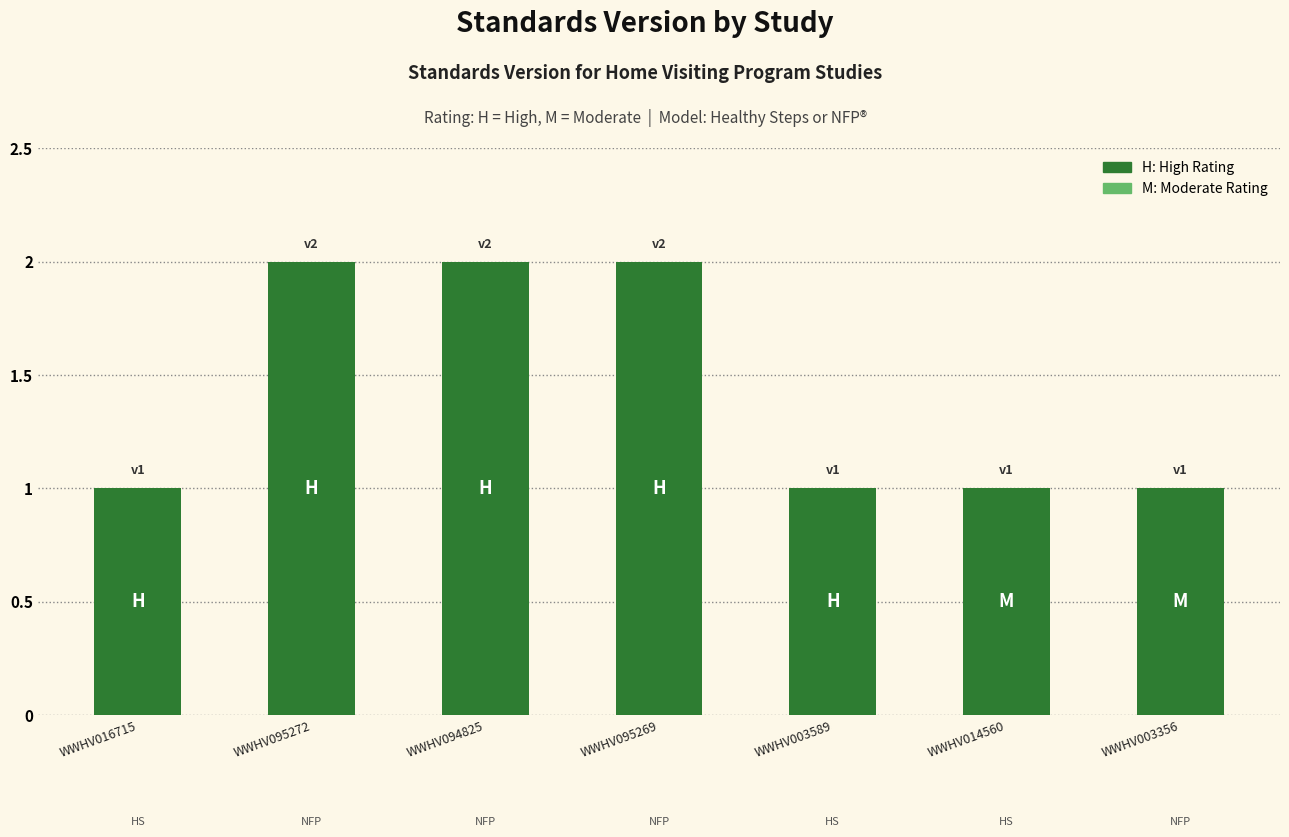

What is the sum of all values?

10